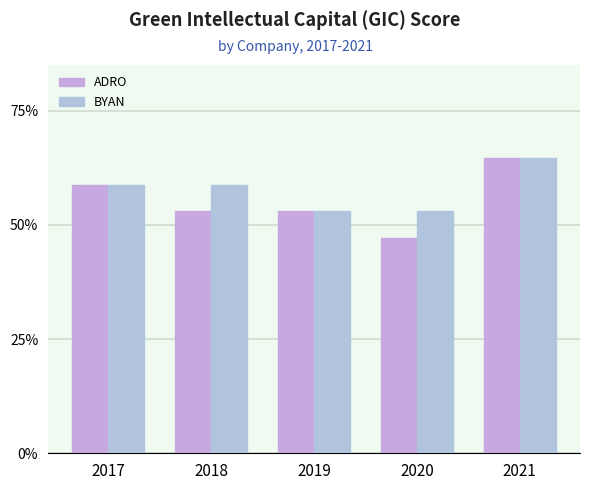

Are the bars horizontal?

No